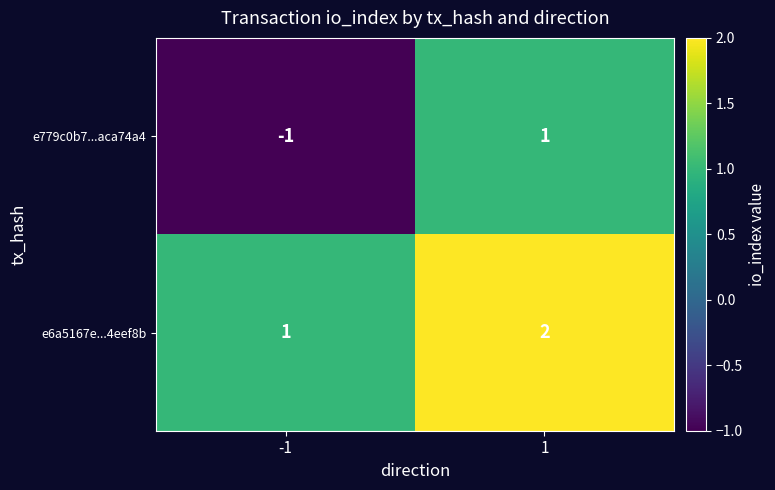

List the series in order of their peak value, highest first.

e6a5167e...4eef8b, e779c0b7...aca74a4